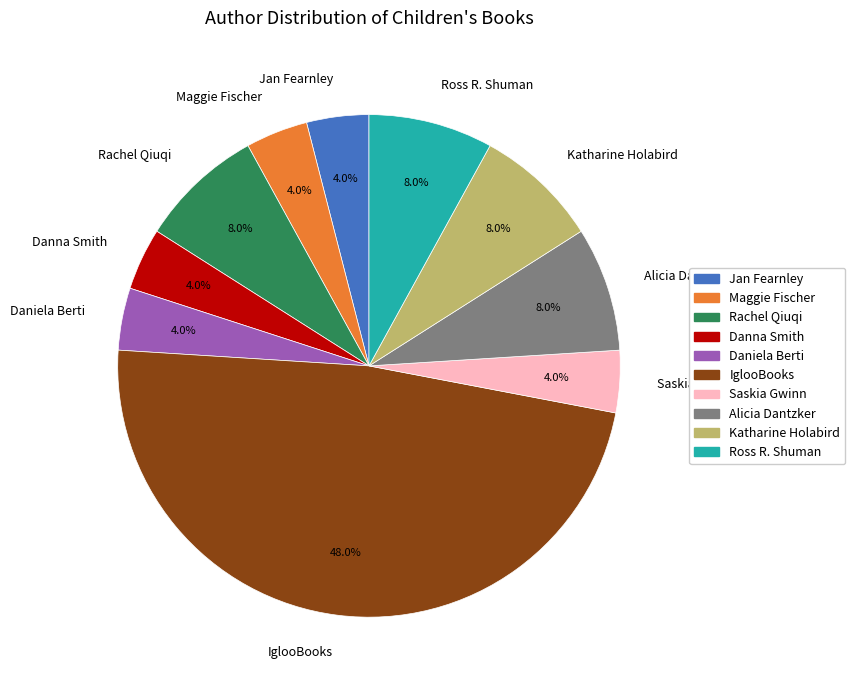

What is the largest slice in the pie chart?

IglooBooks